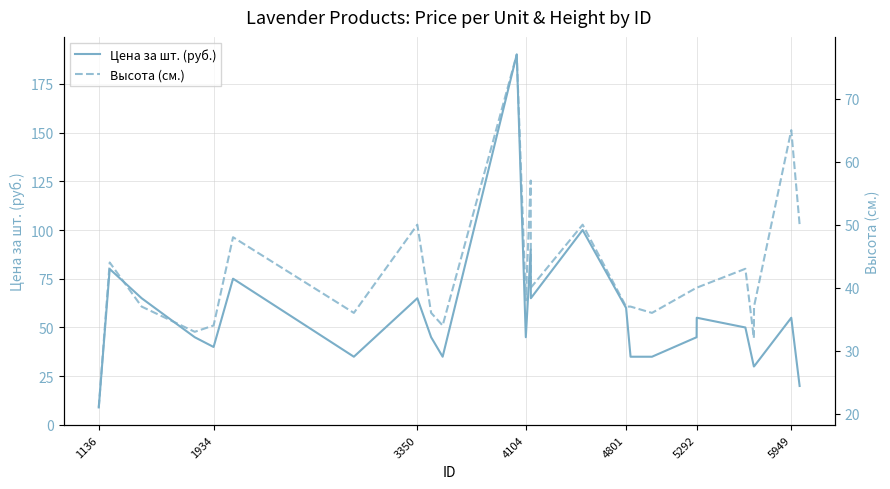

What are all the series names shown in the legend?

Цена за шт. (руб.), Высота (см.)